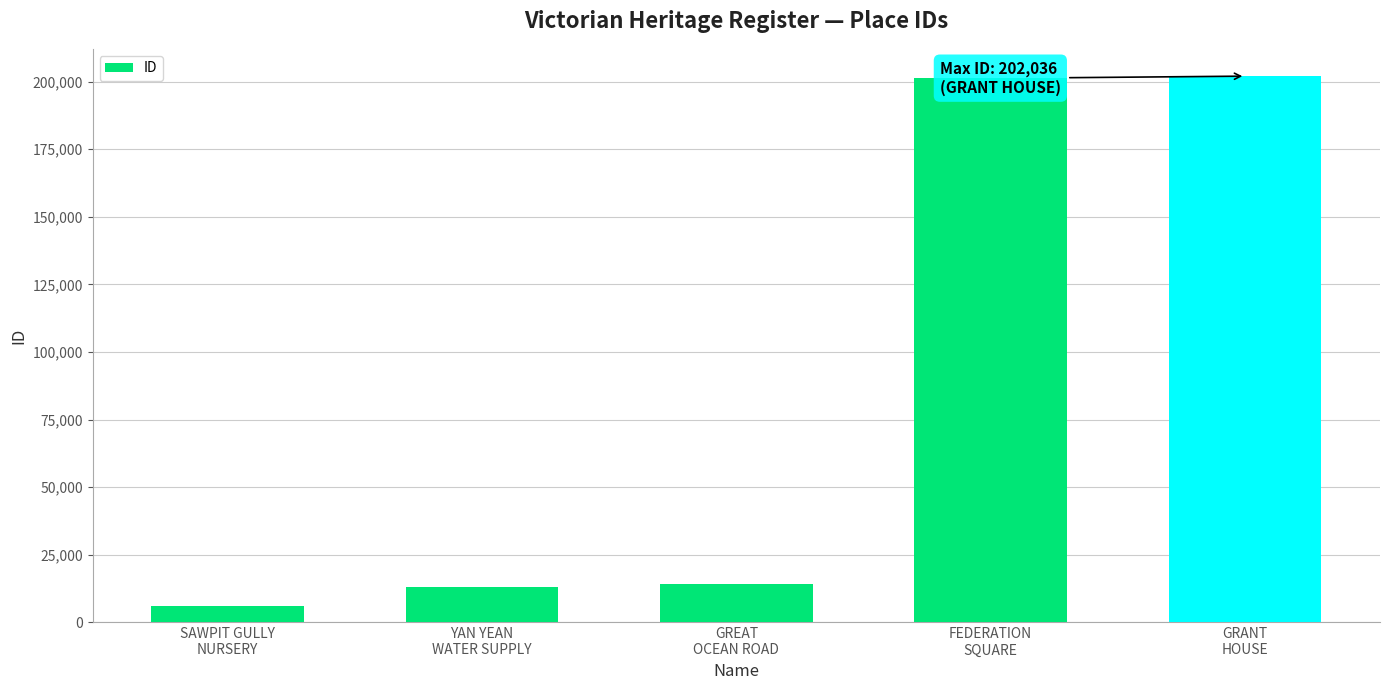

What is the minimum value shown in the chart?

6069